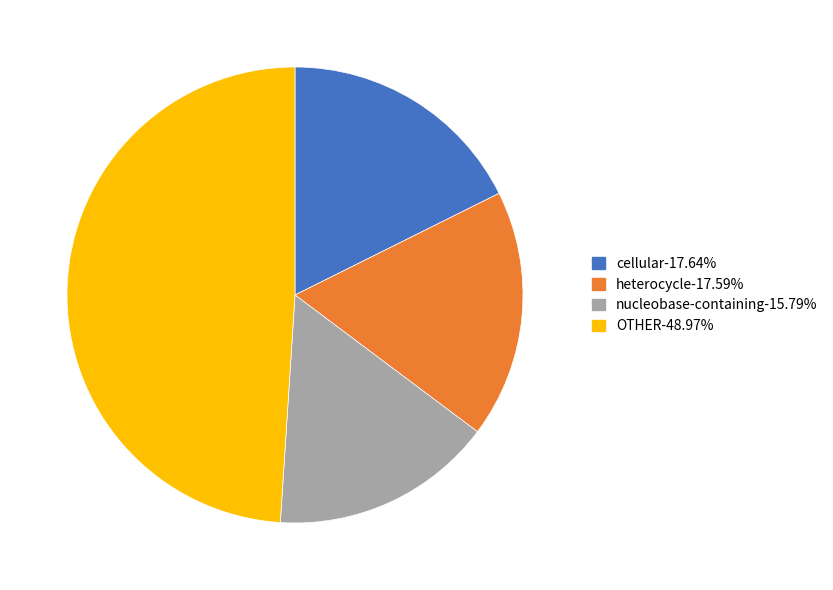

Is there any slice that represents more than half of the pie?

No